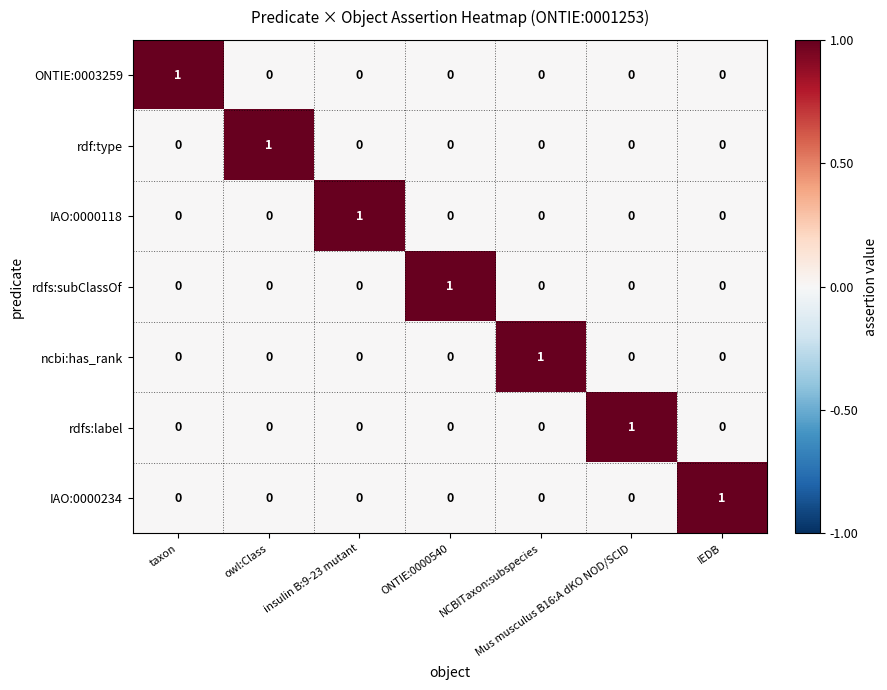

True or false: ncbi:has_rank has a value of 0 at Mus musculus B16:A dKO NOD/SCID.

True